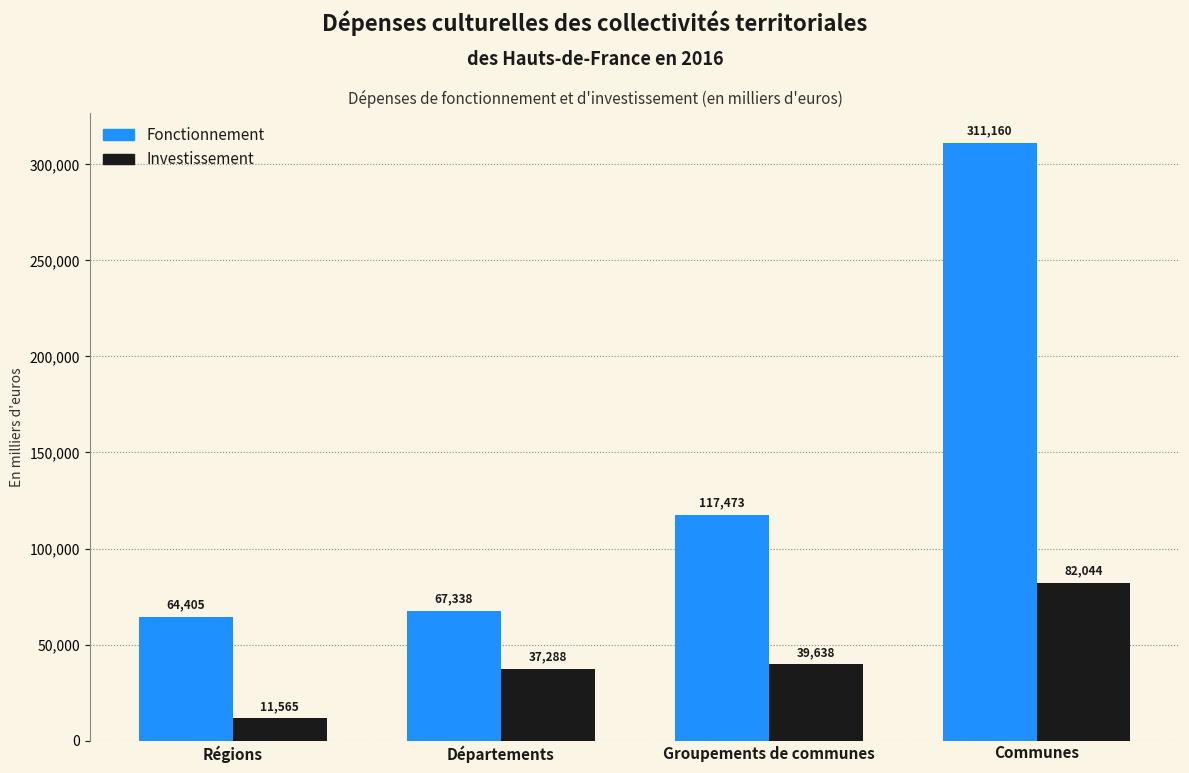

How many data points in Fonctionnement are above 117473?

2